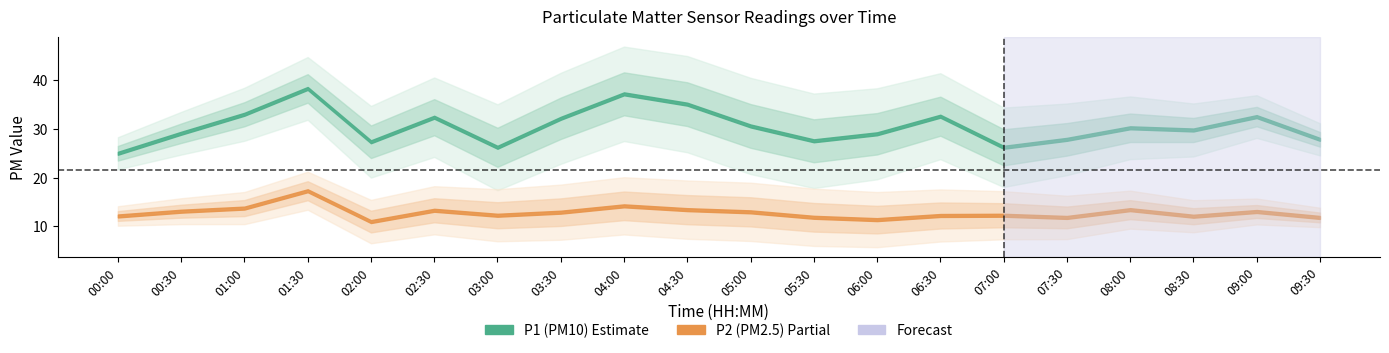

Which category has the highest value in the P2 series?

01:30